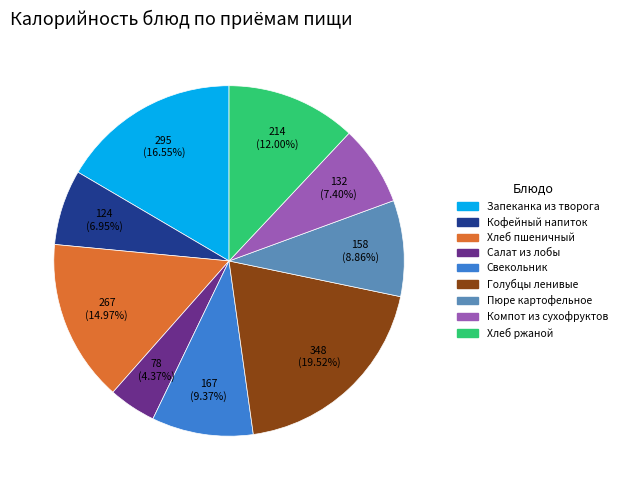

Combined, do Голубцы ленивые and Кофейный напиток account for over 50%?

No